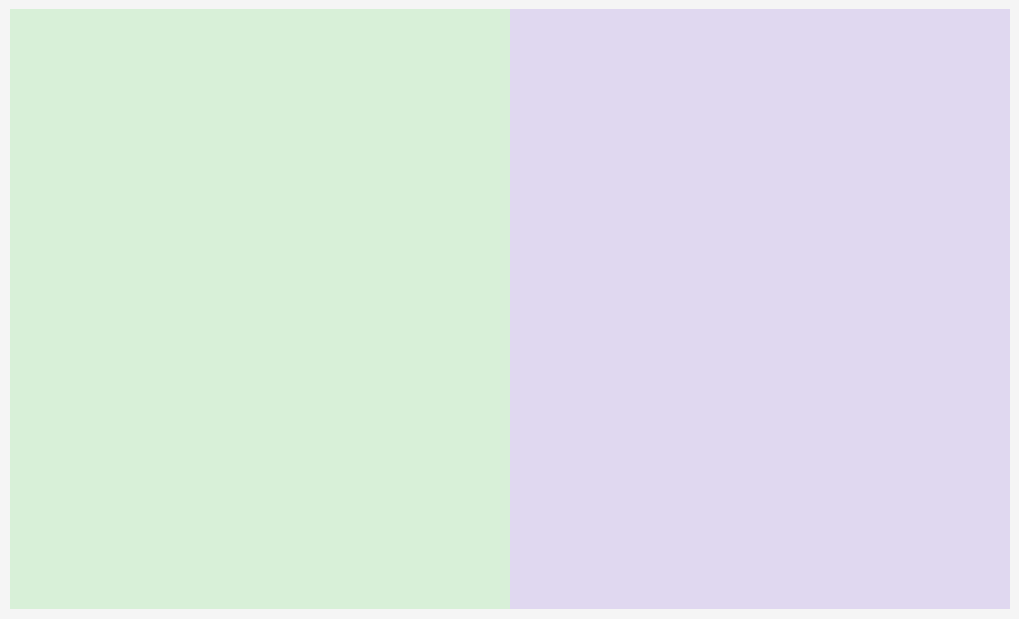

How many segments does this pie chart have?

3